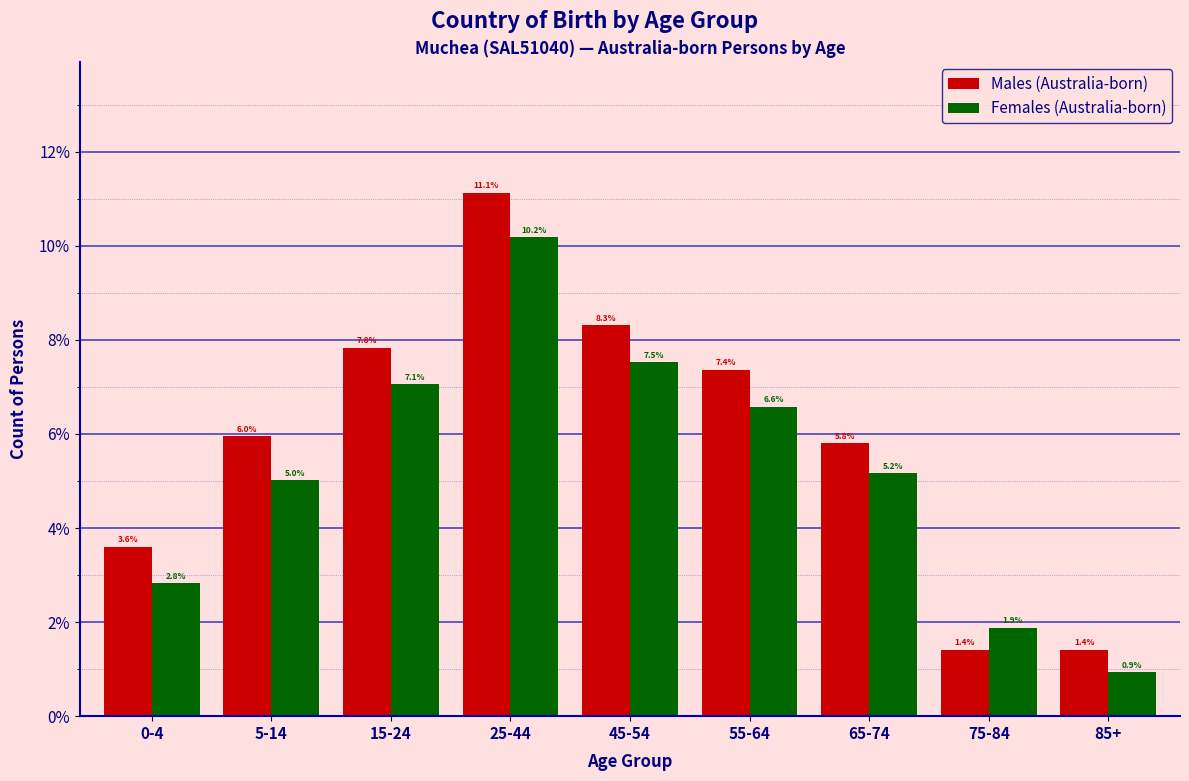

Reading left to right, what are all the values shown in this chart?

Males (Australia-born): 3.6	6.0	7.8	11.1	8.3	7.4	5.8	1.4	1.4
Females (Australia-born): 2.8	5.0	7.1	10.2	7.5	6.6	5.2	1.9	0.9